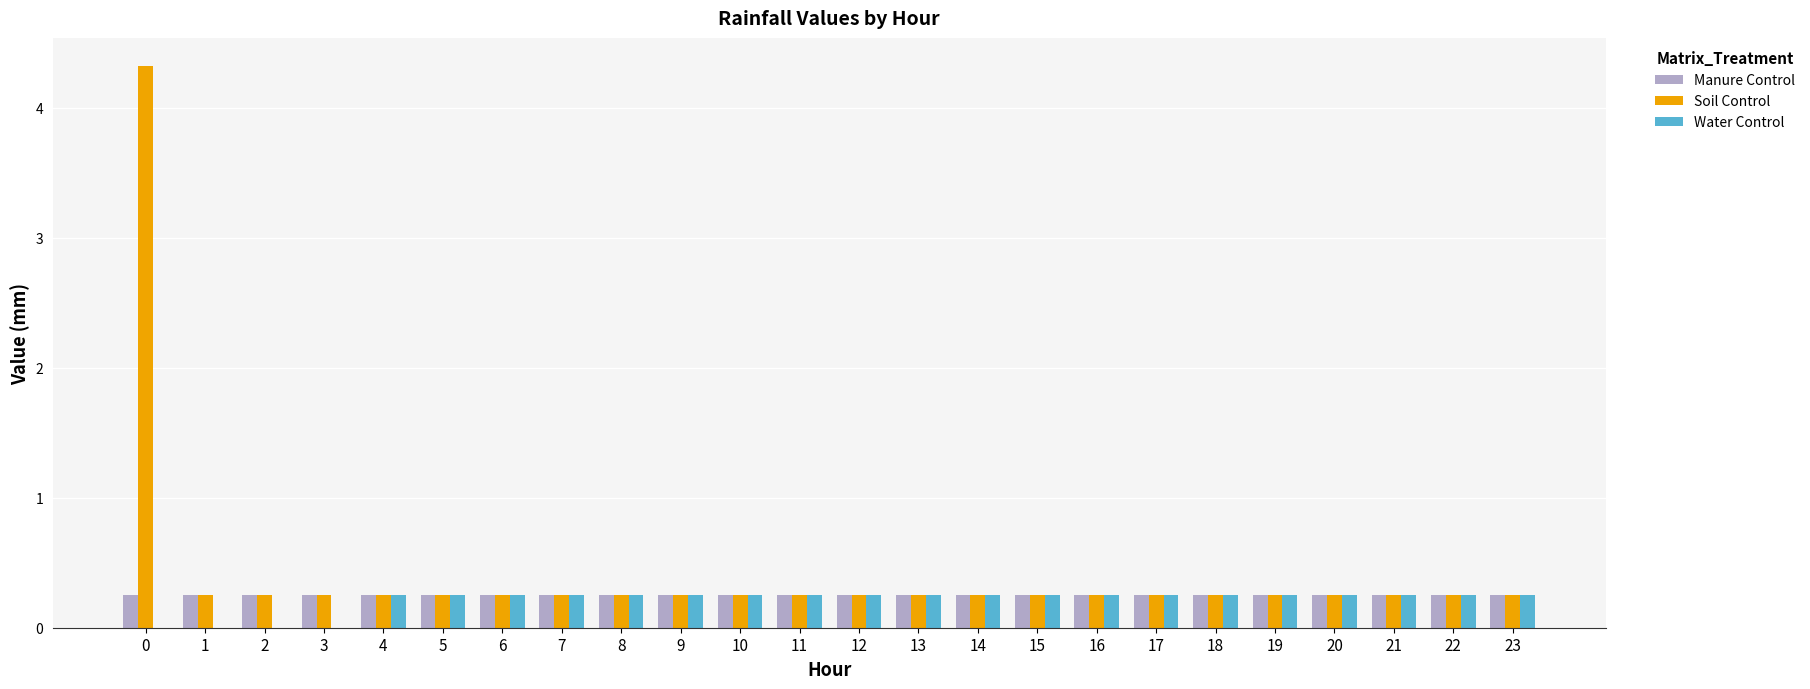

What is the sum of all Manure Control values?

6.0